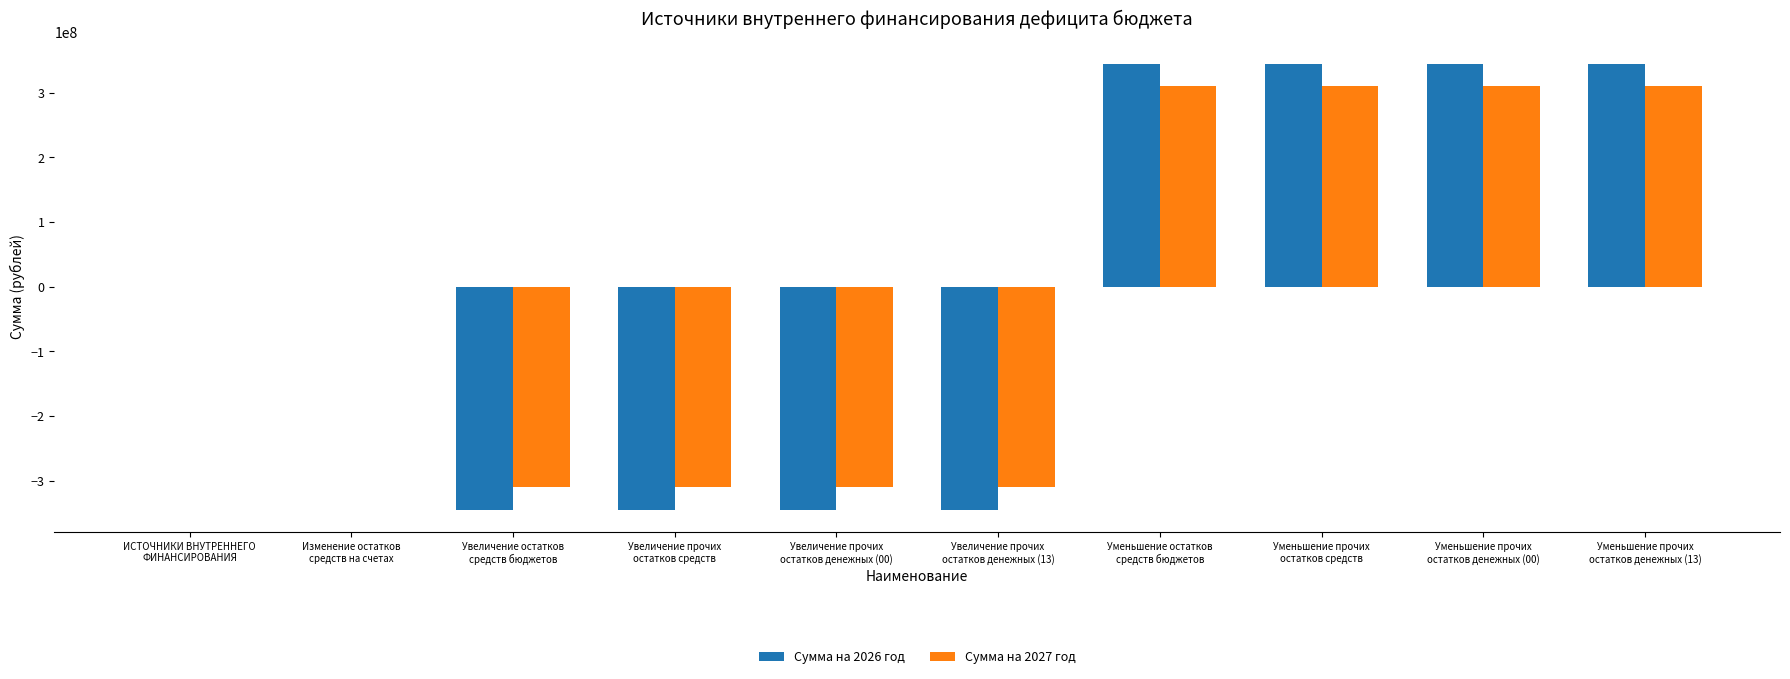

What is the maximum value shown in the chart?

344719534.2